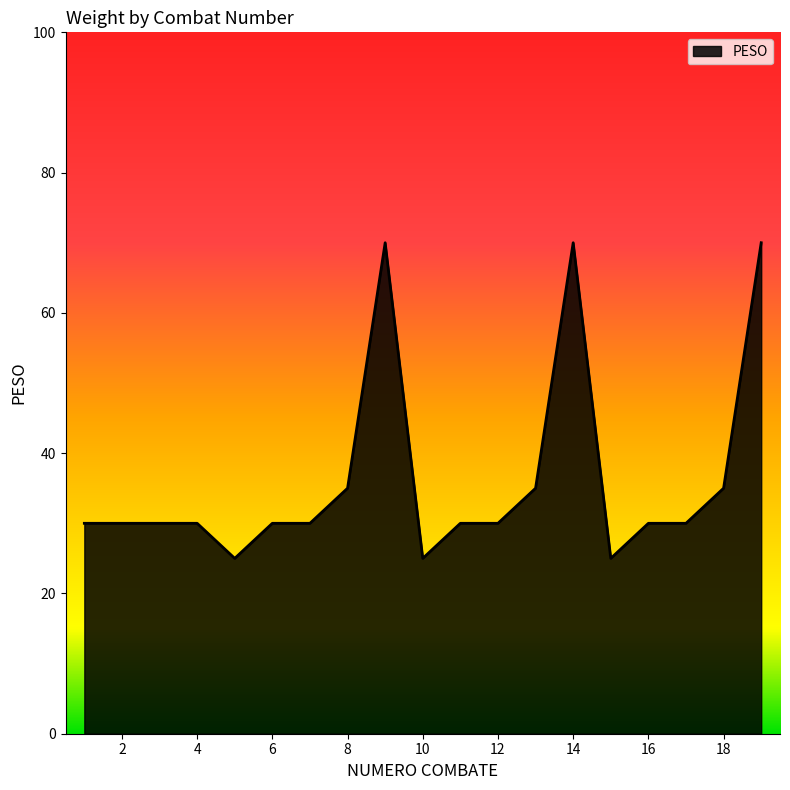

What is the greatest value displayed?

70